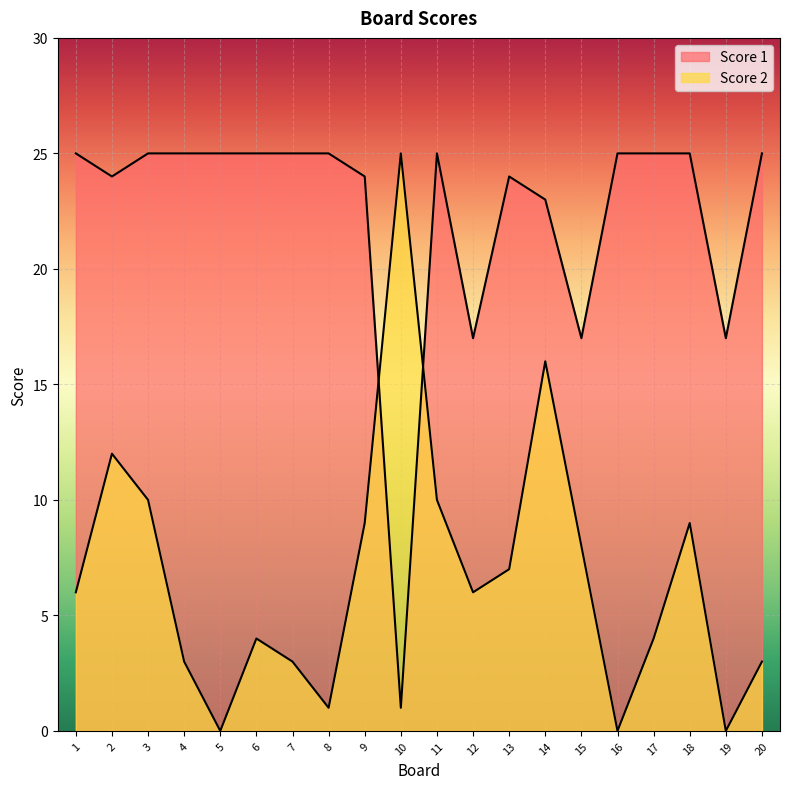

How many data points in Score 2 are above 6?

9